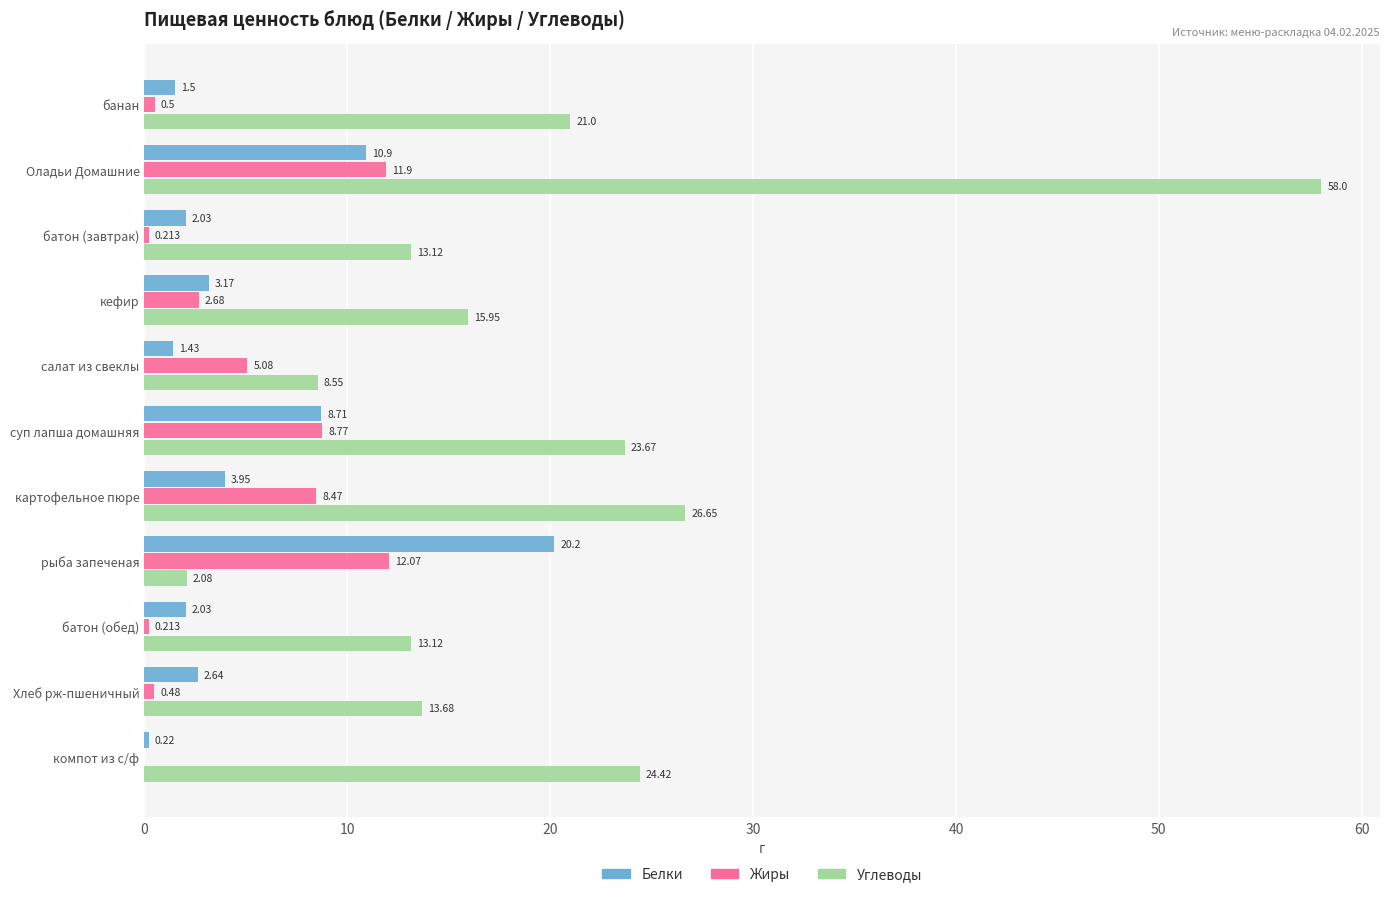

Between банан and батон (завтрак), which series saw the biggest shift?

Углеводы